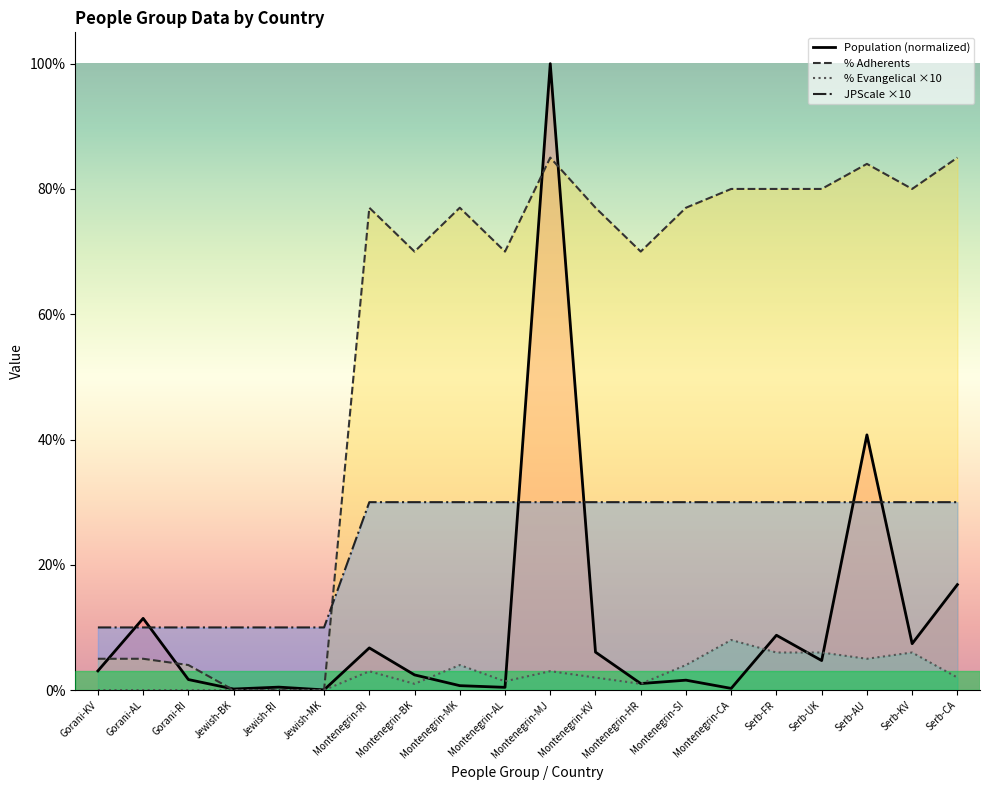

Which series has the widest spread of values?

Population (normalized)